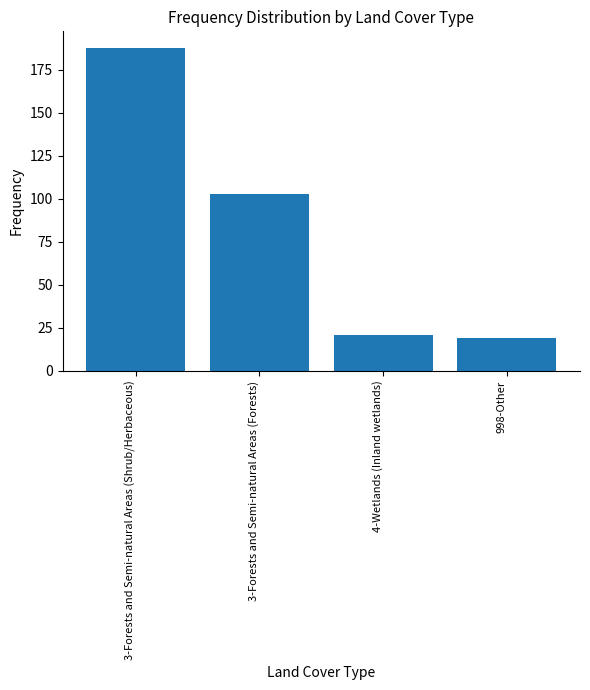

Is it true that the value at 4-Wetlands (Inland wetlands) is 36?

False